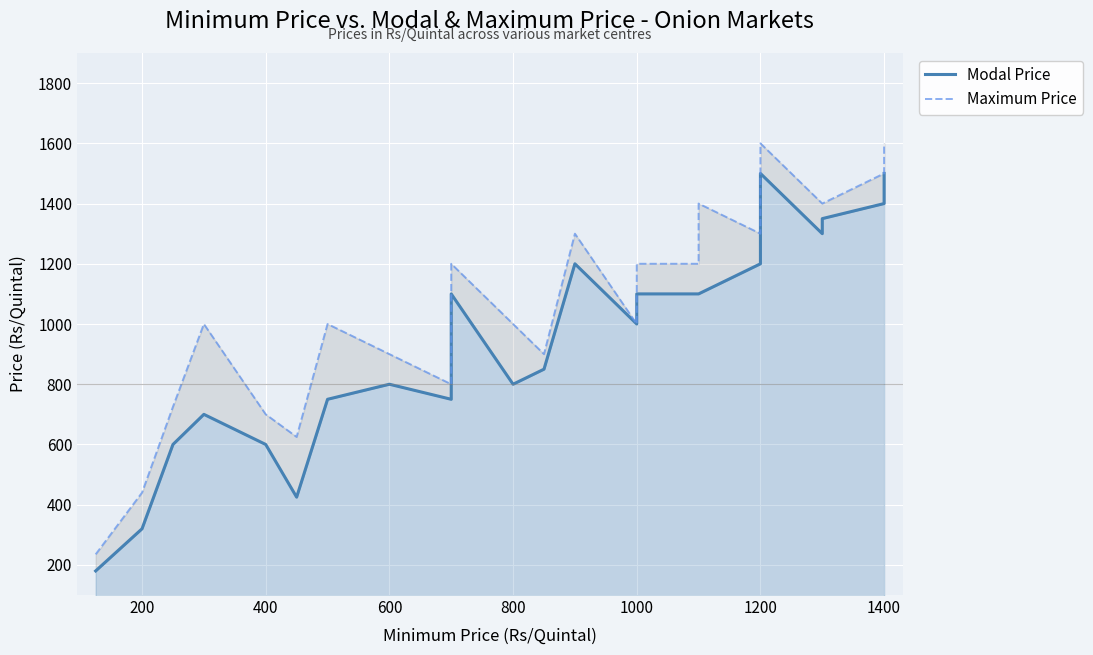

Which series has the largest range (max minus min)?

Maximum Price